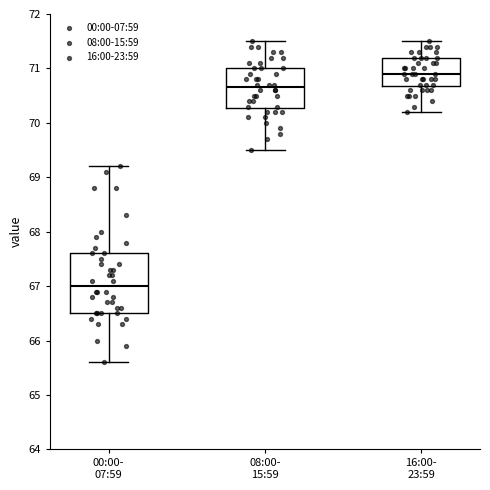

Which box's median line is the highest?

16:00- 23:59